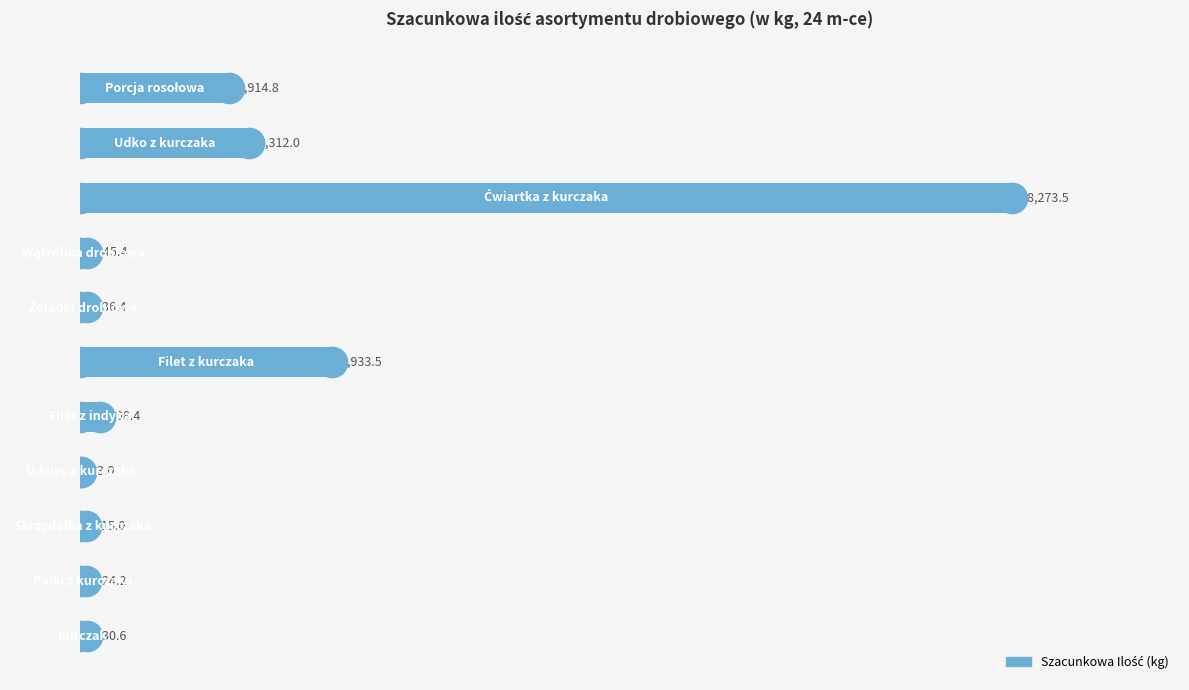

Are the bars horizontal?

Yes